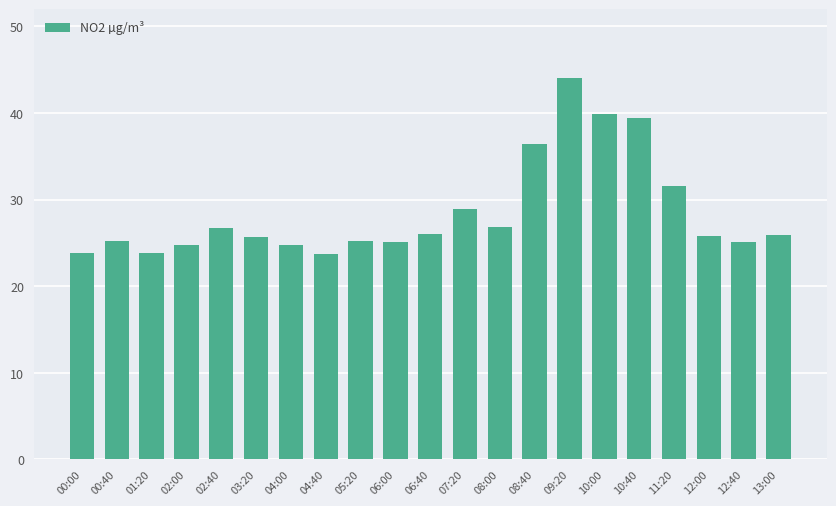

What is the label of the 16th bar from the right?

03:20